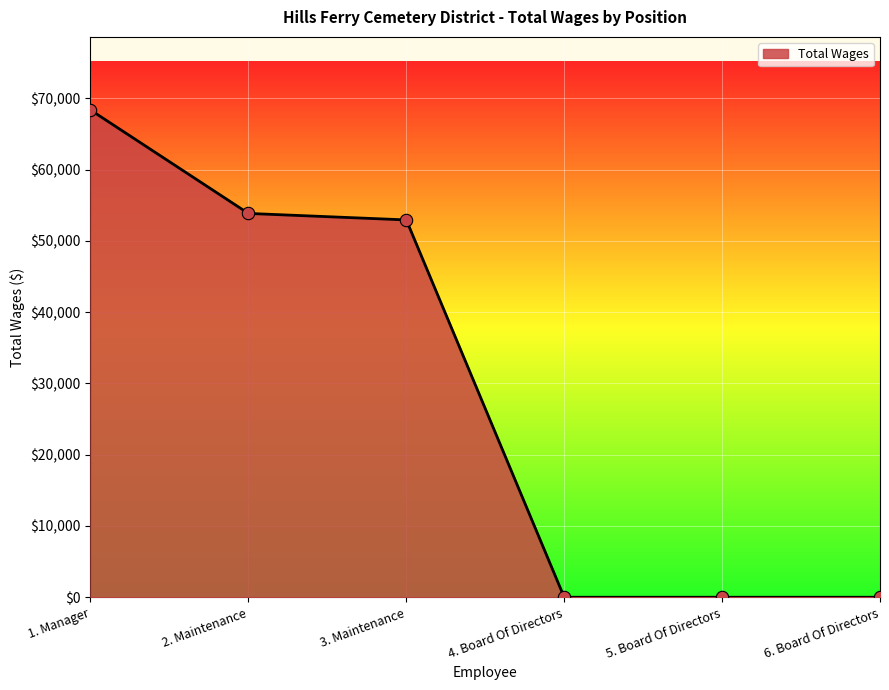

What is the change in value from 3. Maintenance to 5. Board Of Directors?

-52944